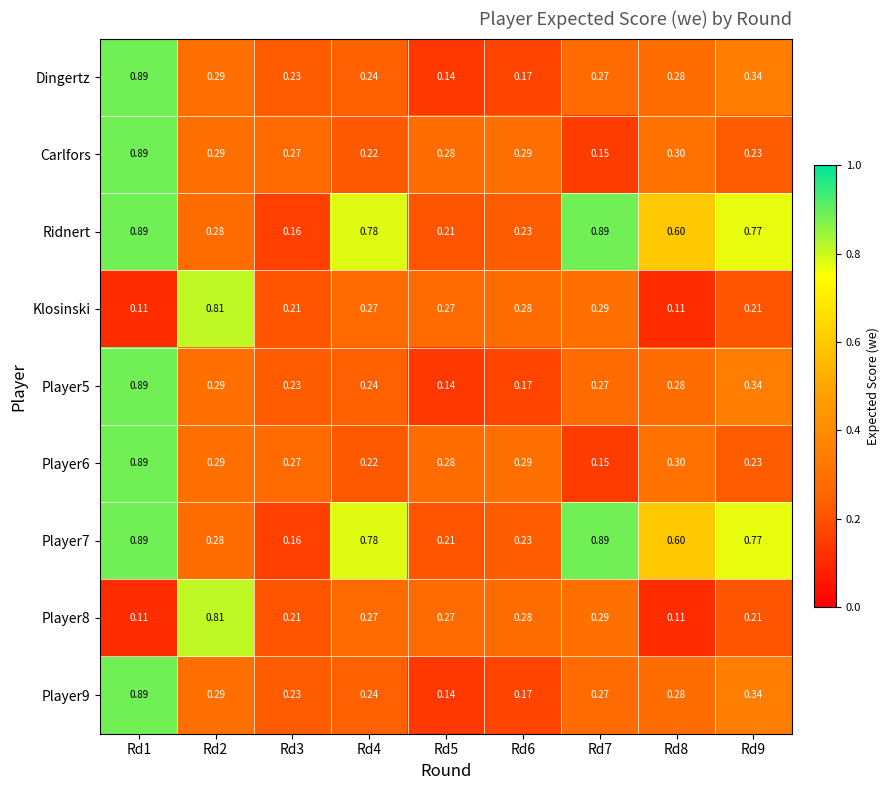

Is the value of Ridnert at Rd8 greater than the value of Klosinski at Rd5?

Yes